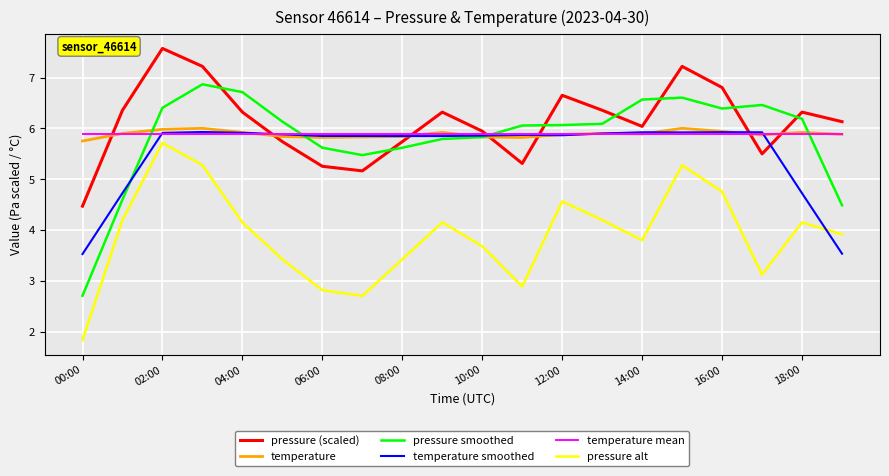

Which series has the widest spread of values?

pressure smoothed